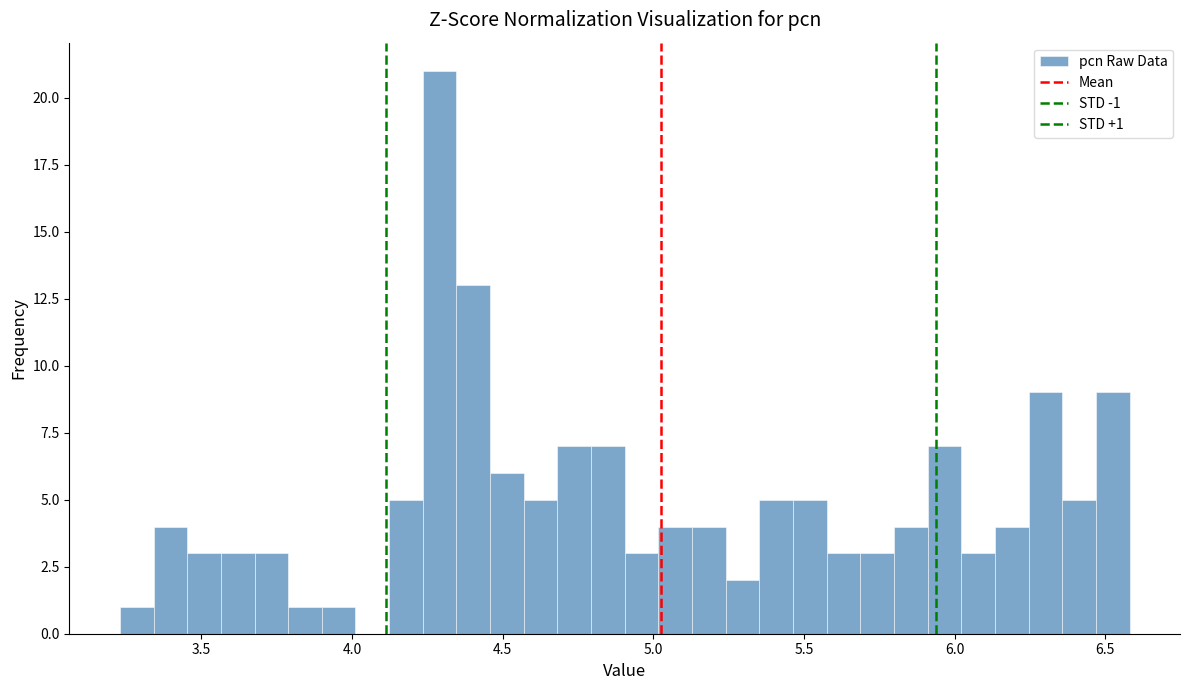

Around what value on the x-axis is the tallest bar? Give the approximate position of its centre, as read against the axis.

4.30